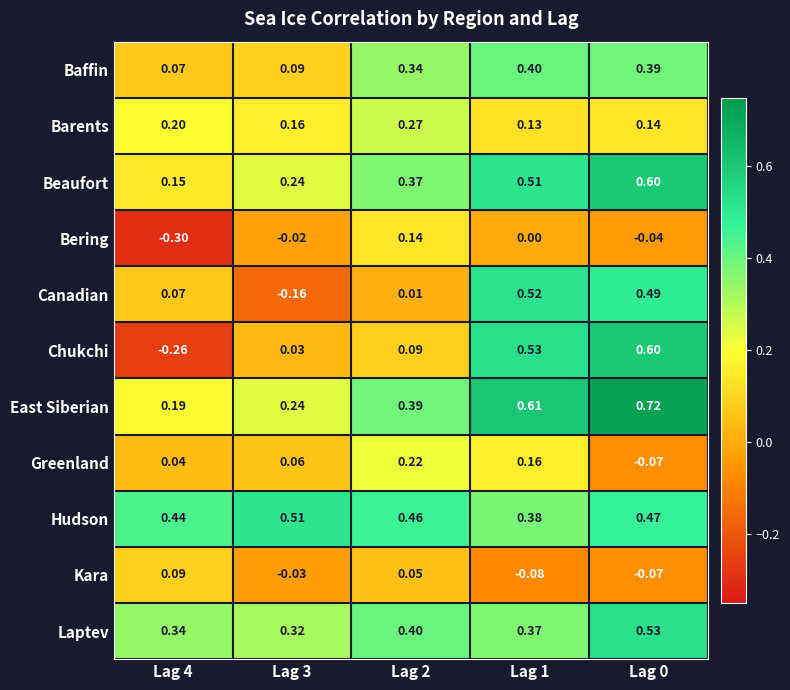

Rank the series at Lag 2 from highest to lowest value.

Hudson, Laptev, East Siberian, Beaufort, Baffin, Barents, Greenland, Bering, Chukchi, Kara, Canadian